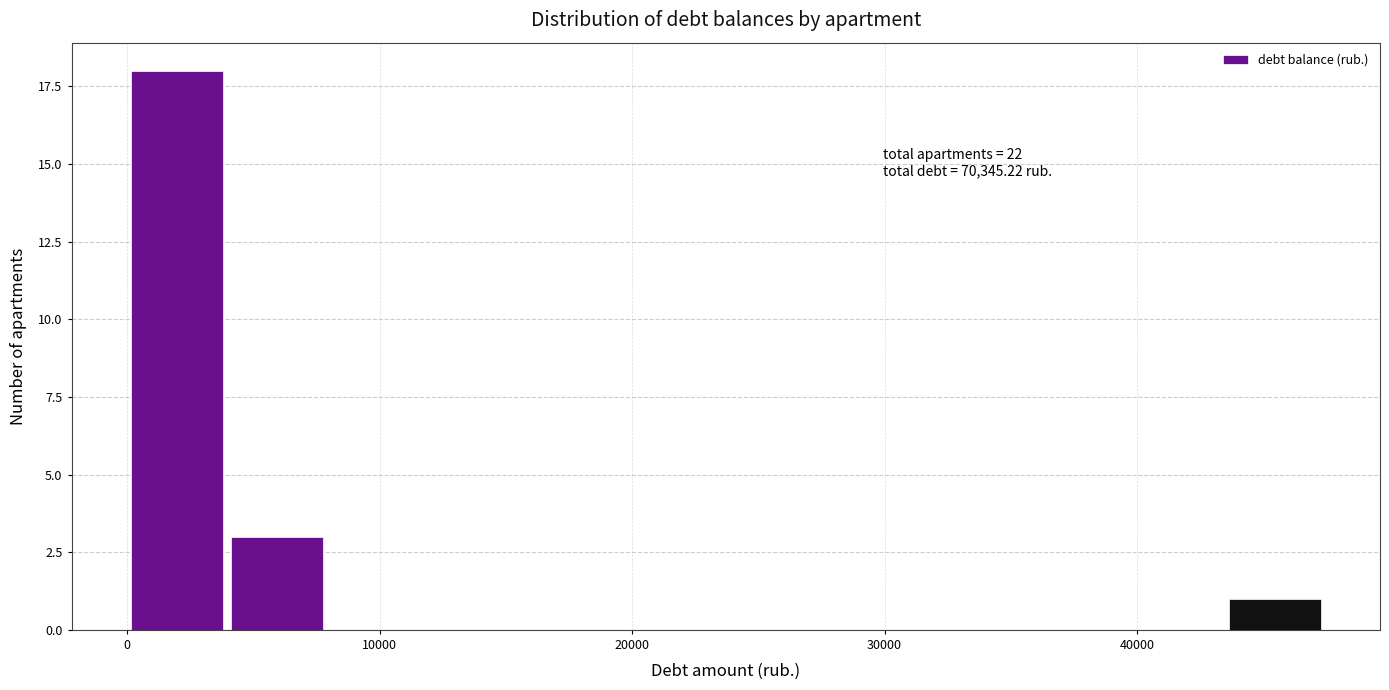

Around what value on the x-axis is the tallest bar? Give the approximate position of its centre, as read against the axis.

2000